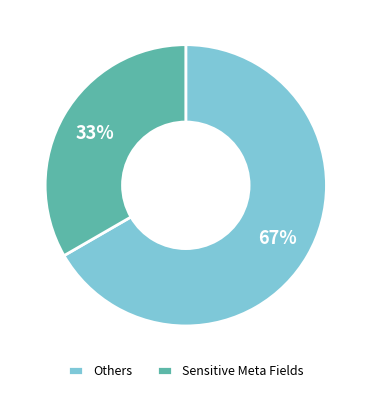

Count the number of slices in the pie.

2